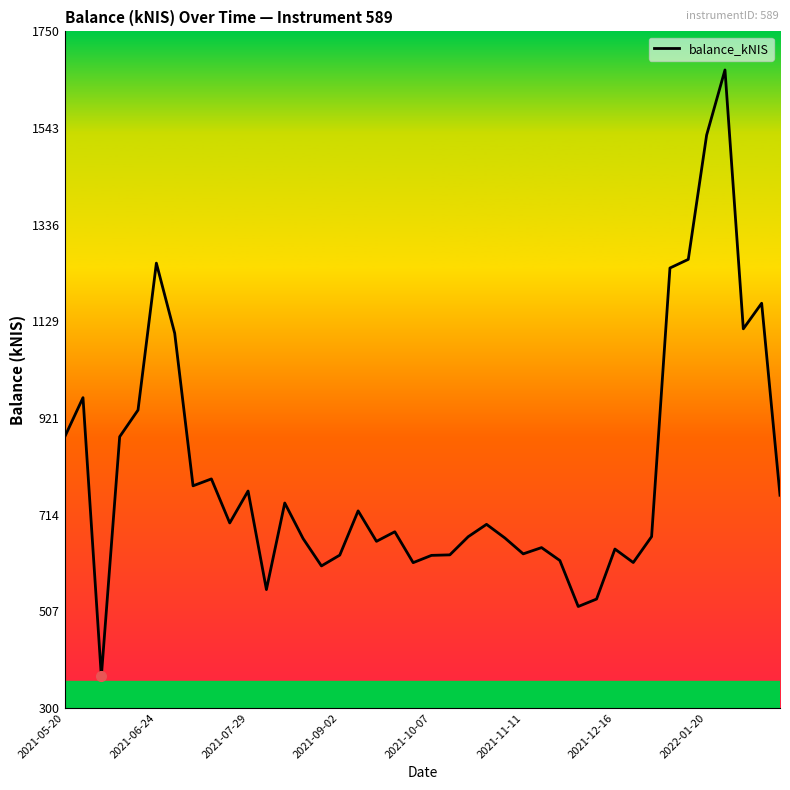

What is the maximum value shown in the chart?

1667.4